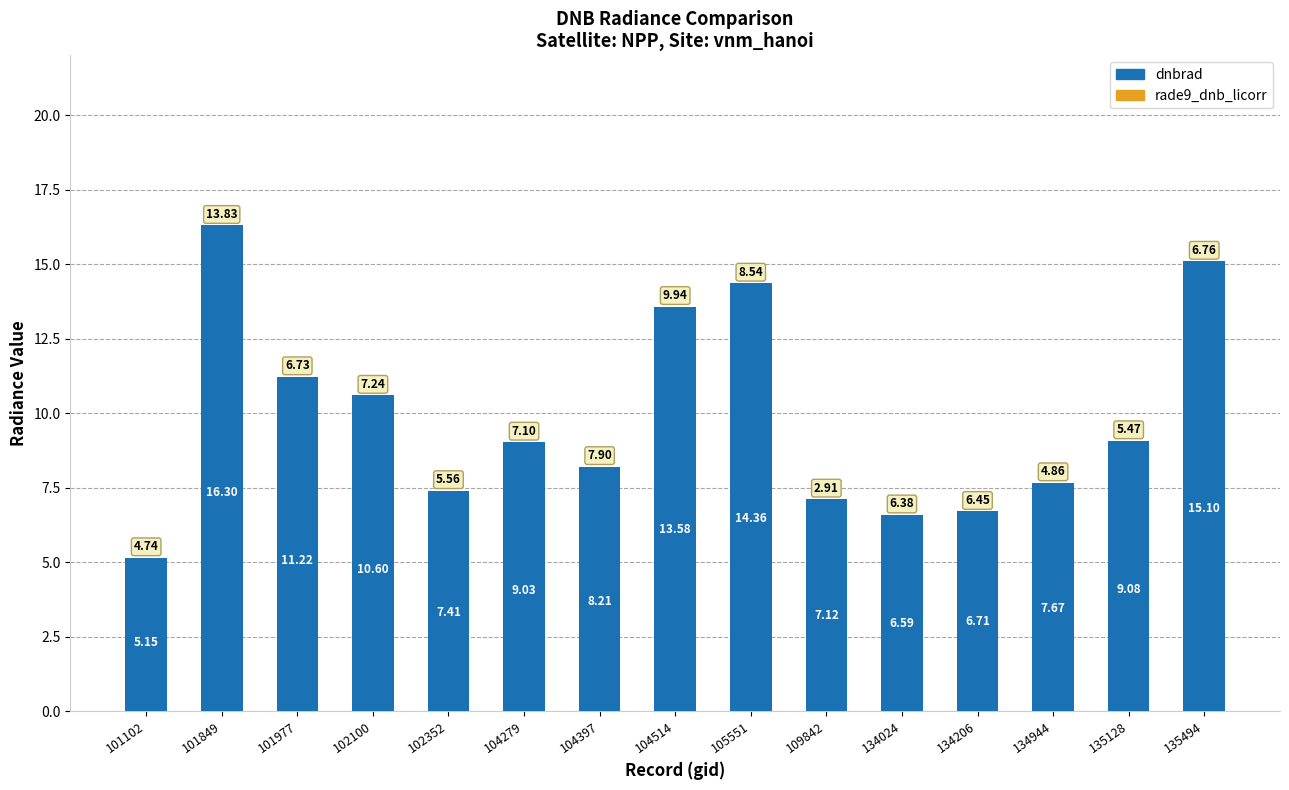

What is the change in value from 102100 to 104397?

-2.4